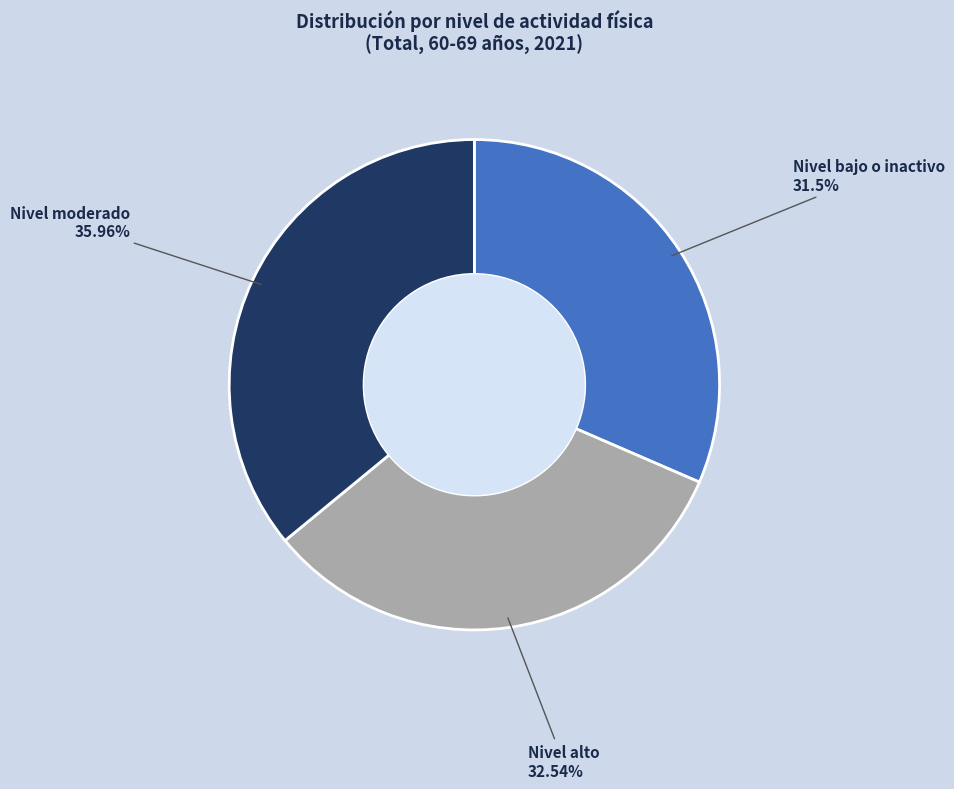

Is there any slice that represents more than half of the pie?

No